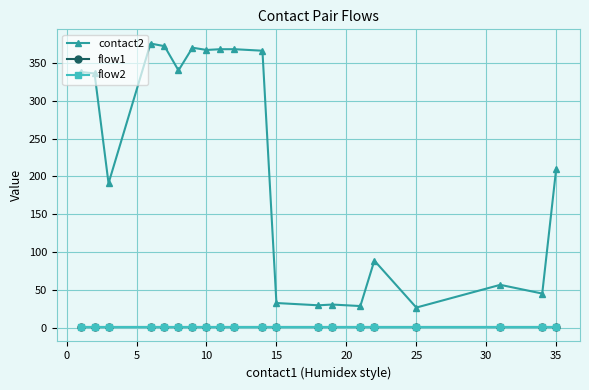

Reading right to left, extract all data points from this chart.

contact2: 210.5	45.5	57.0	27.0	89.0	29.0	31.0	30.0	33.0	366.0	368.0	368.0	367.0	370.0	340.0	372.0	375.5	191.0	336.0	338.0
flow1: 1.0	1.0	1.0	1.0	1.0	1.0	1.0	1.0	1.0	1.0	1.0	1.0	1.0	1.0	1.0	1.0	1.0	1.0	1.0	1.0
flow2: 1.0	1.0	1.0	1.0	1.0	1.0	1.0	1.0	1.0	1.0	1.0	1.0	1.0	1.0	1.0	1.0	1.0	1.0	1.0	1.0